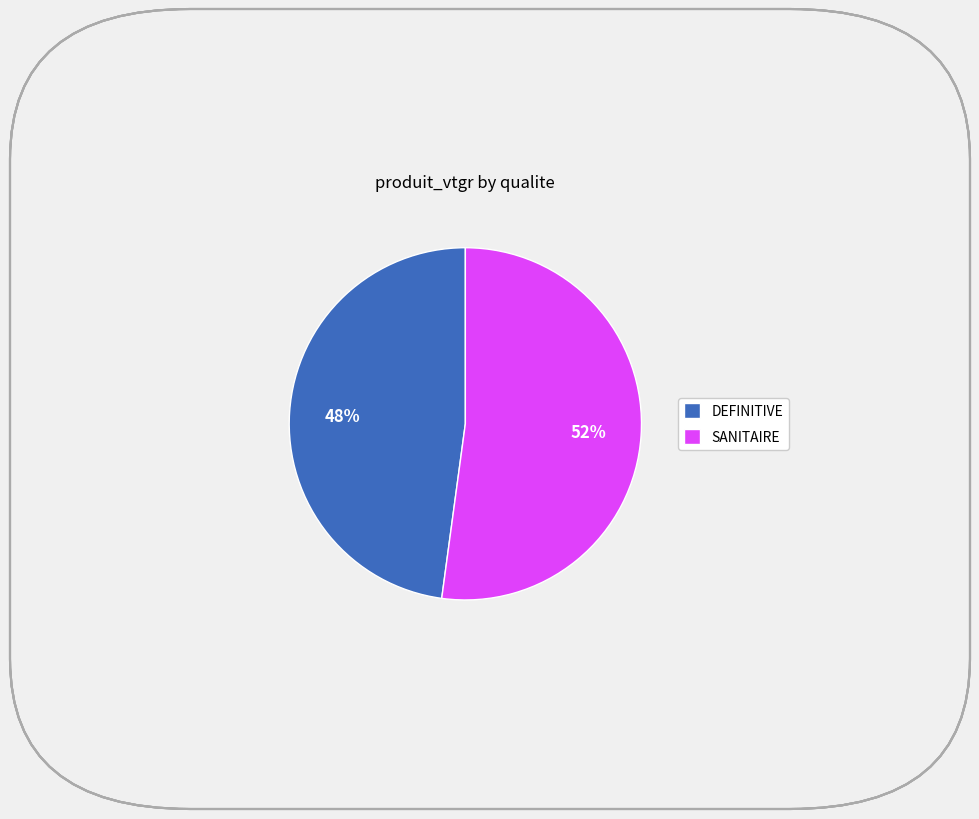

True or false: SANITAIRE accounts for 52% of the total.

True